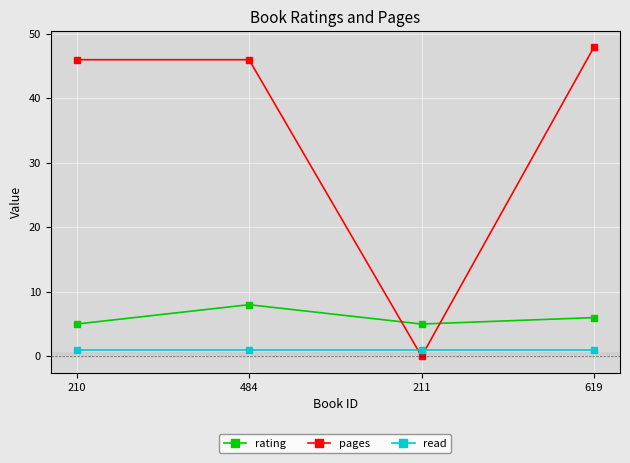

Which series has the largest total across all categories?

pages